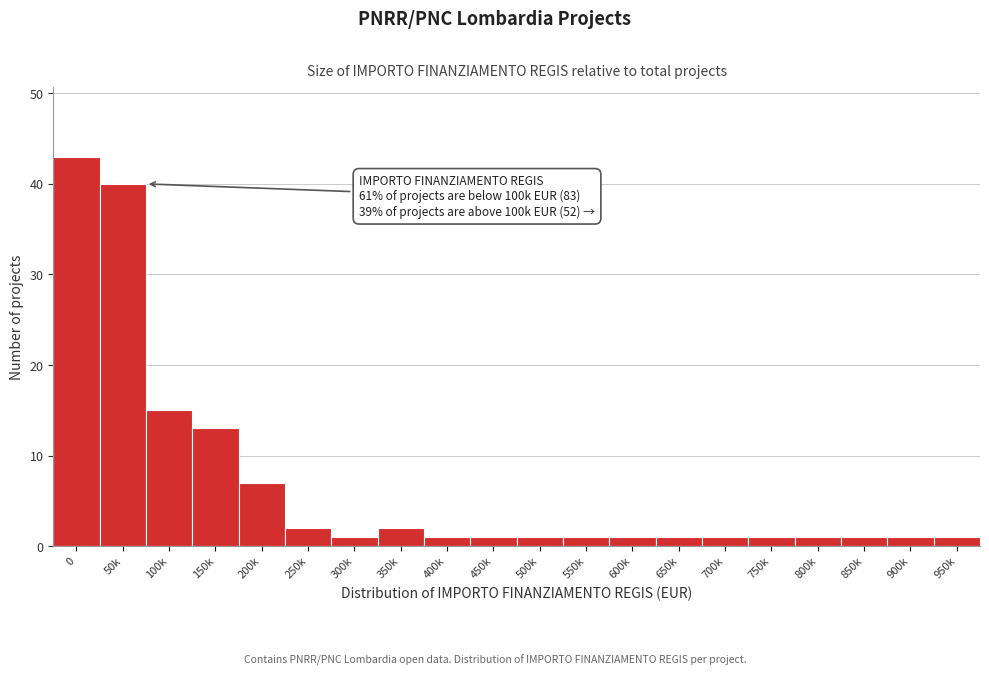

Reading right to left, transcribe all the data shown in this chart.

950k=1	900k=1	850k=1	800k=1	750k=1	700k=1	650k=1	600k=1	550k=1	500k=1	450k=1	400k=1	350k=2	300k=1	250k=2	200k=7	150k=13	100k=15	50k=40	0=43